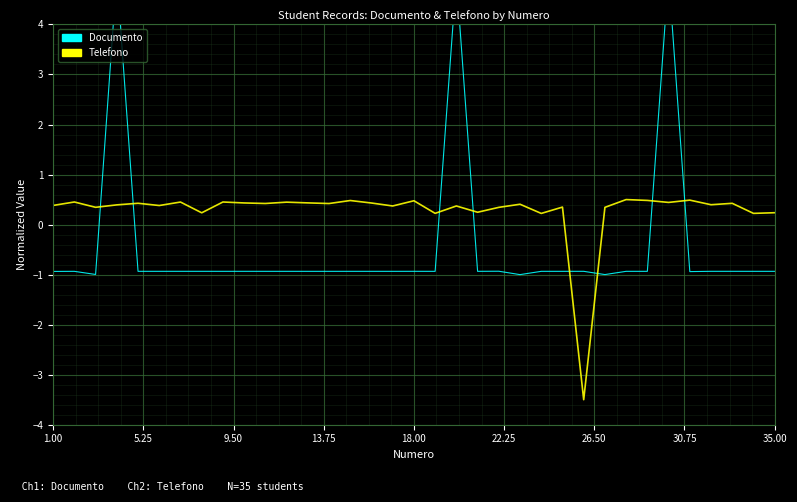

In Telefono, how many points are higher than both neighbors (excluding endpoints)?

13